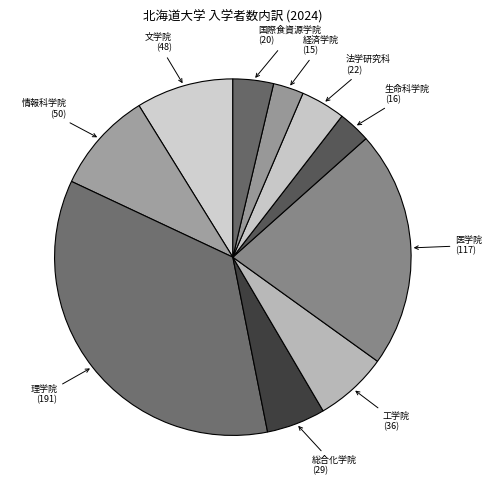

To the nearest percent, what is the difference between the largest and smallest slice percentages?

32%